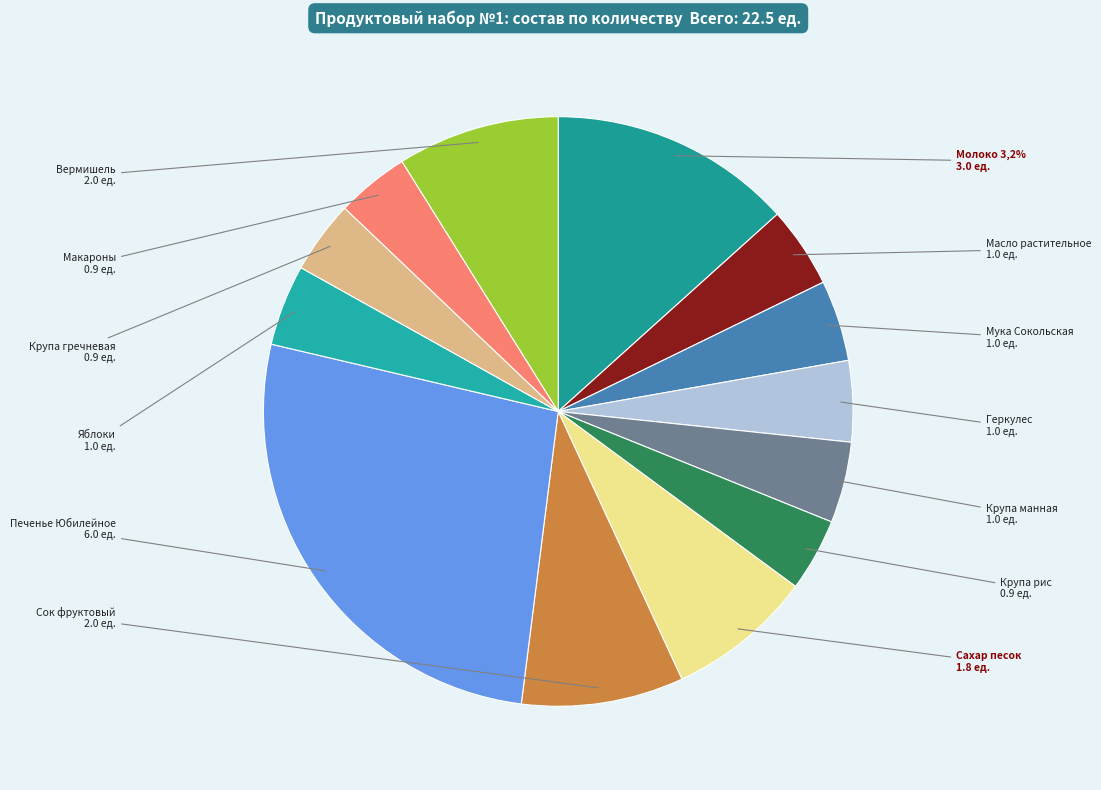

Is the sum of Геркулес and Печенье Юбилейное greater than half?

No